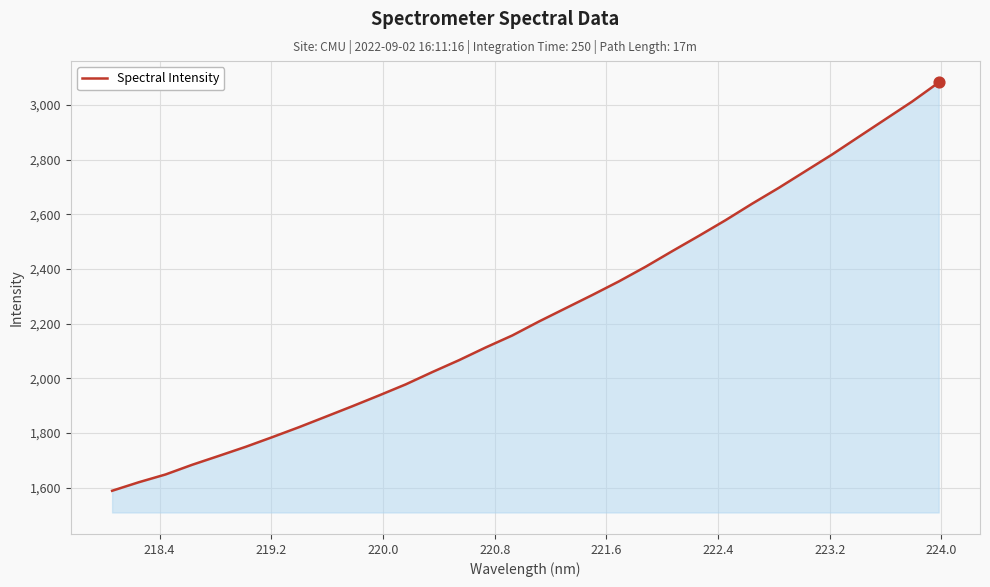

What is the difference between the maximum and minimum values?

1494.0